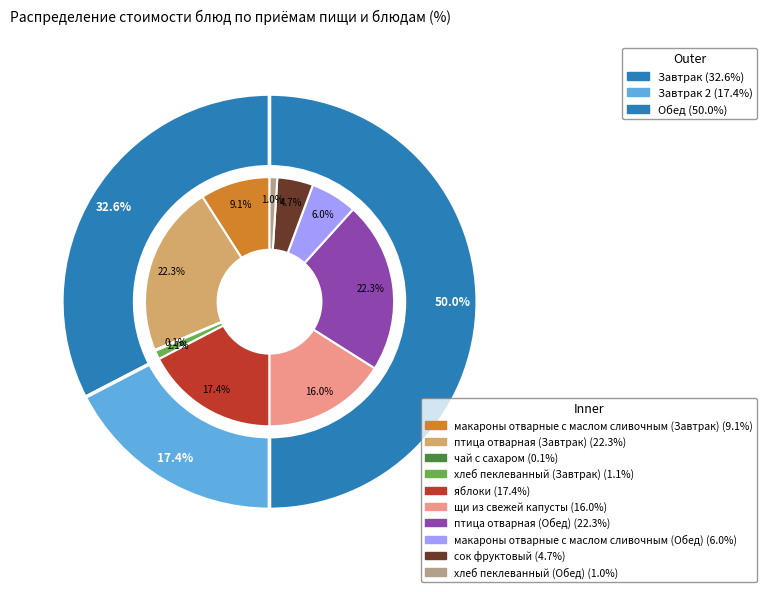

To the nearest percent, what percentage of the pie is хлеб пеклеванный (Завтрак)?

1%